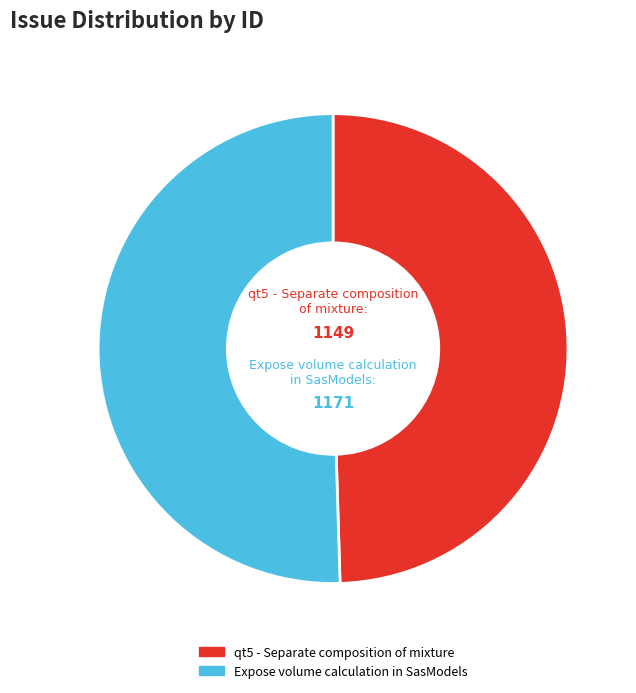

Which slice represents more than half of the pie?

Expose volume calculation in SasModels